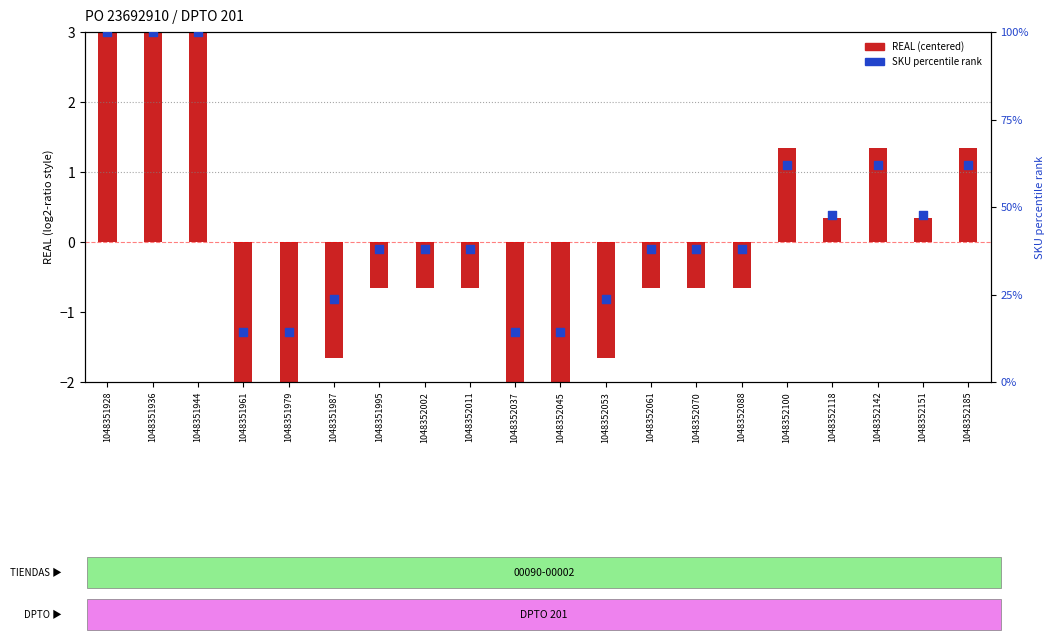

Is the value of REAL (centered) at 1048351944 greater than the value of SKU percentile rank at 1048351944?

No